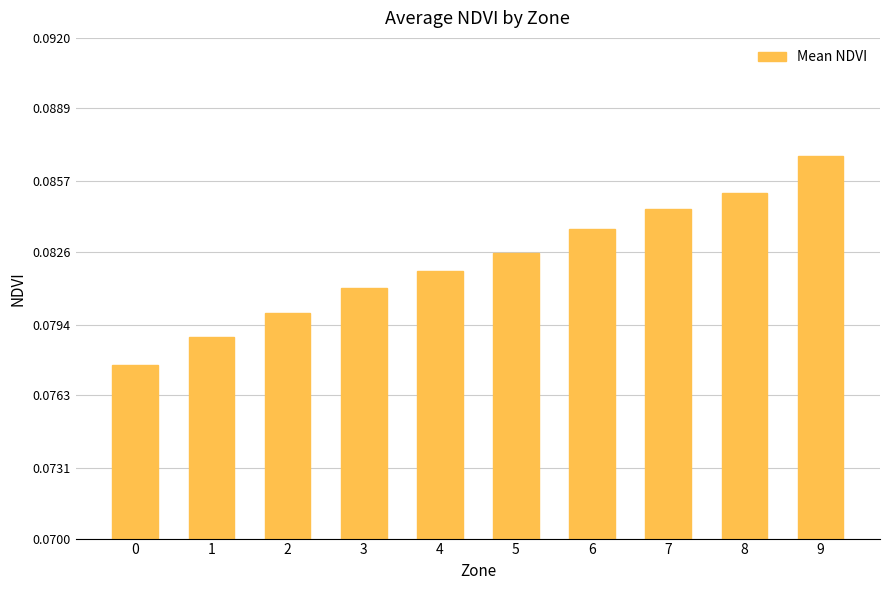

Which label corresponds to the largest value in the chart?

9